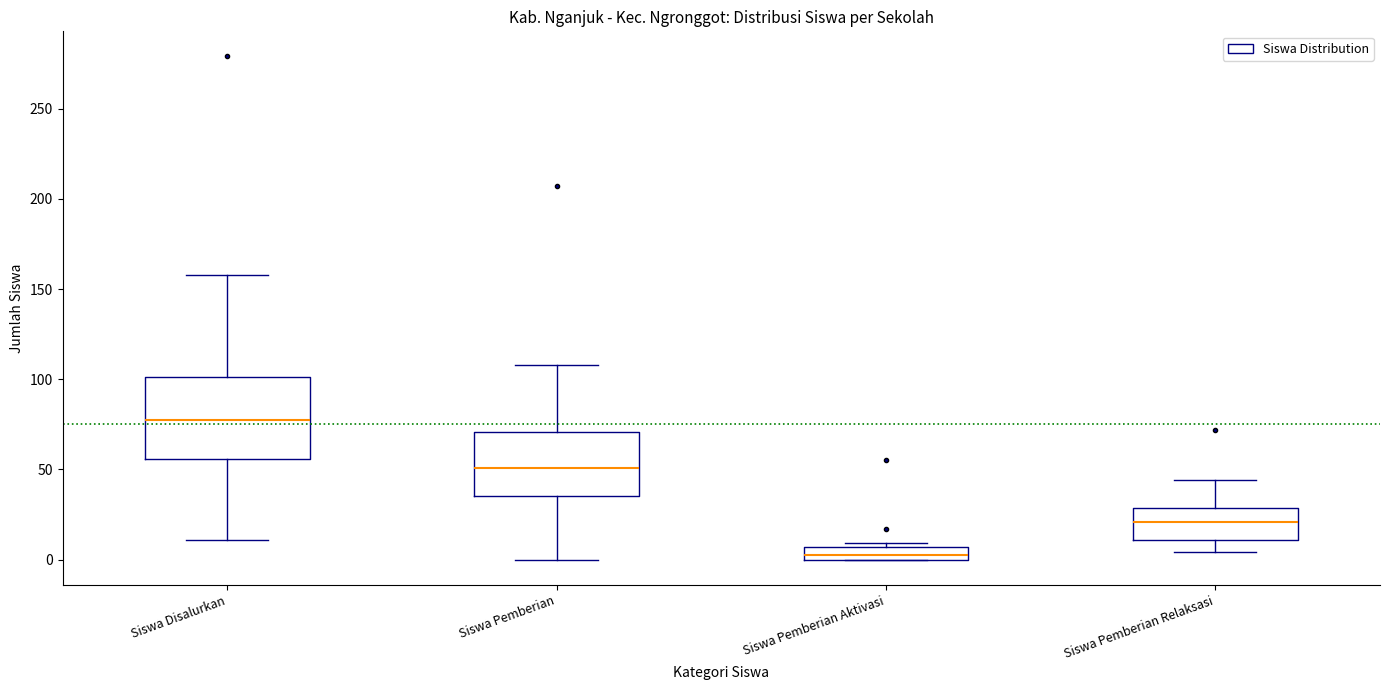

Comparing the boxes themselves (not the whiskers), which one is the tallest?

Siswa Disalurkan